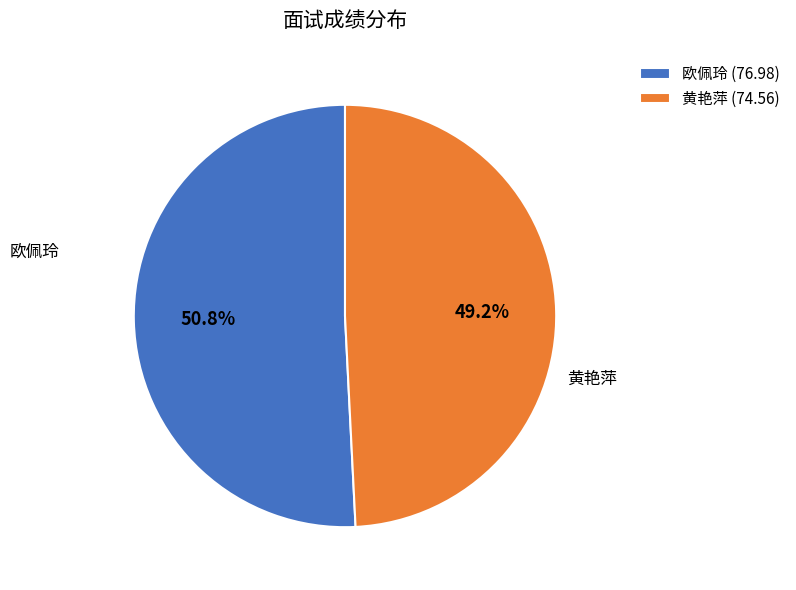

Between 欧佩玲 (76.98) and 黄艳萍 (74.56), which is larger?

欧佩玲 (76.98)